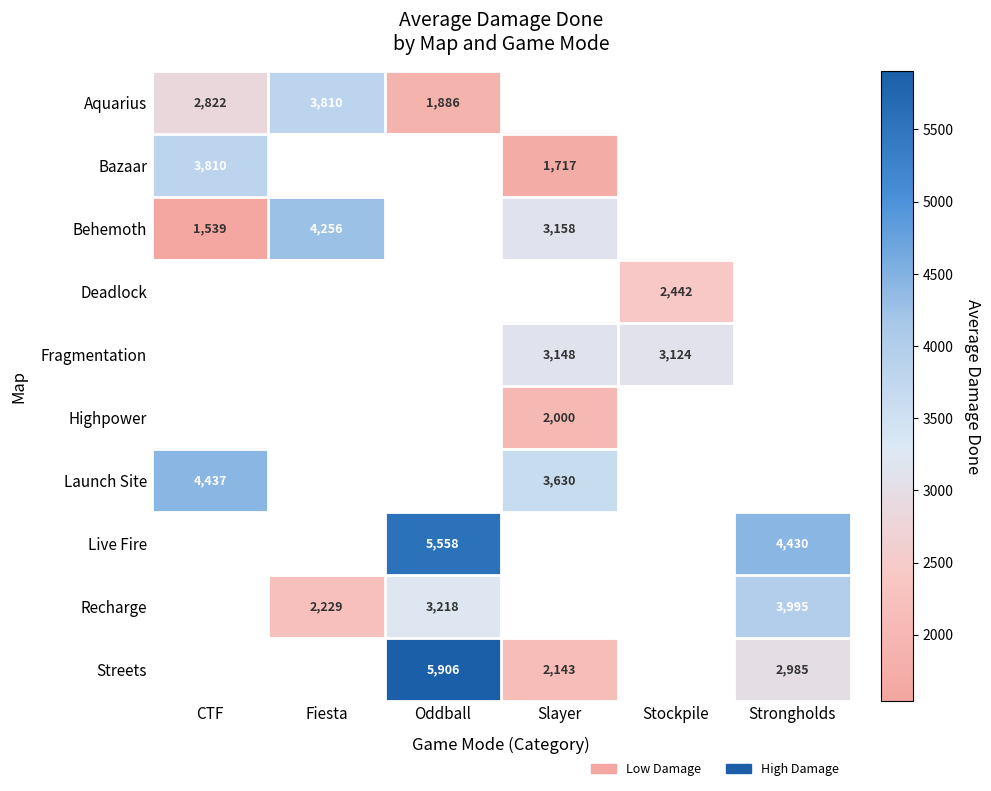

Which category has the lowest value across all series?

CTF